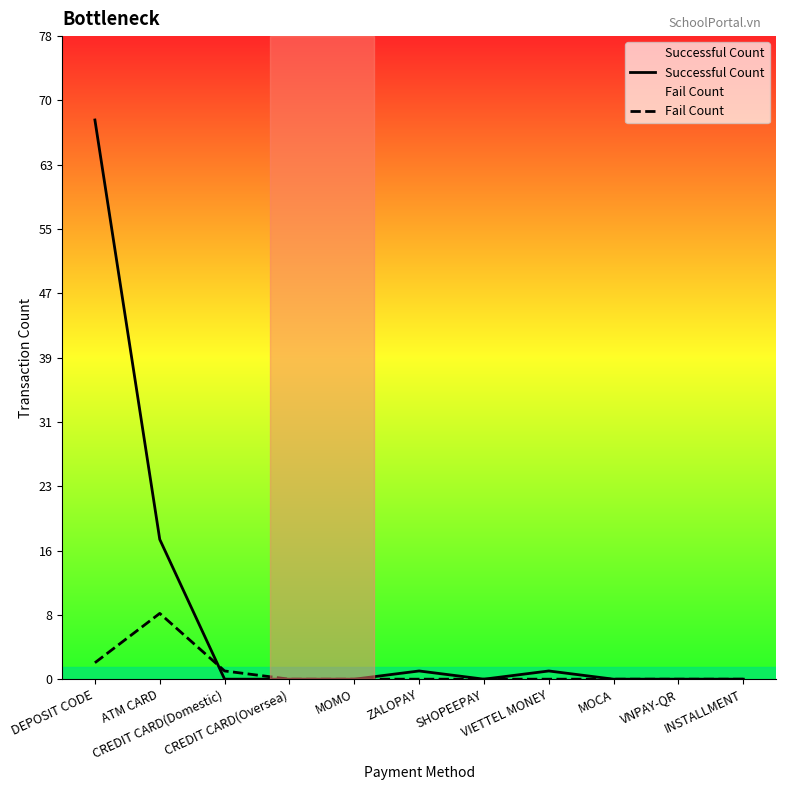

At how many categories does at least one series exceed 5?

2